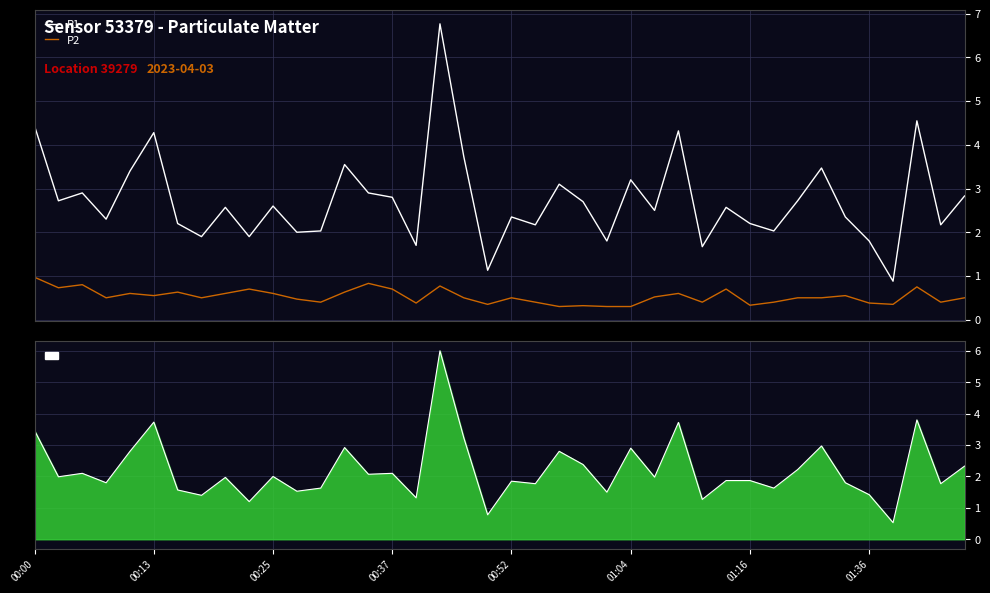

What position from the left is 17?

18